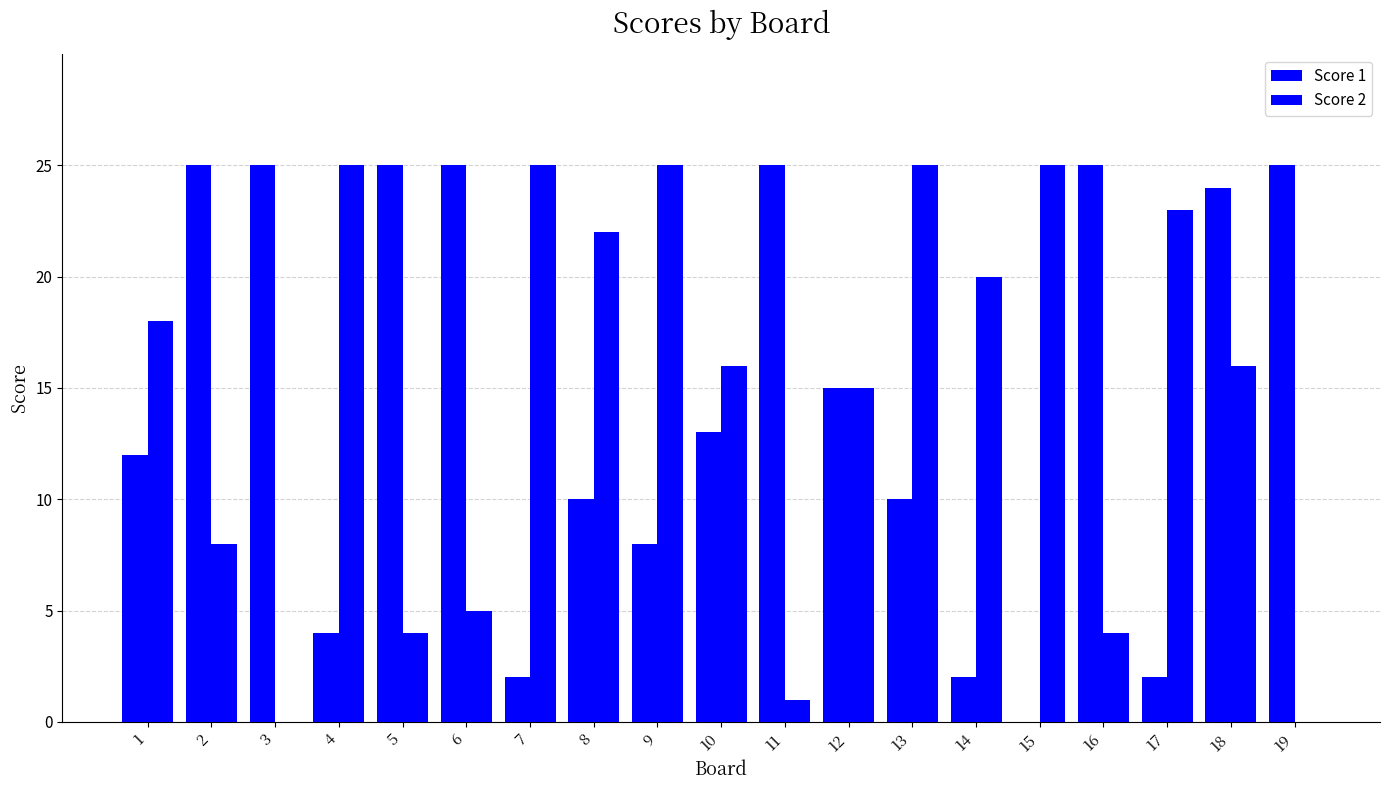

What is the sum of all Score 1 values?

277